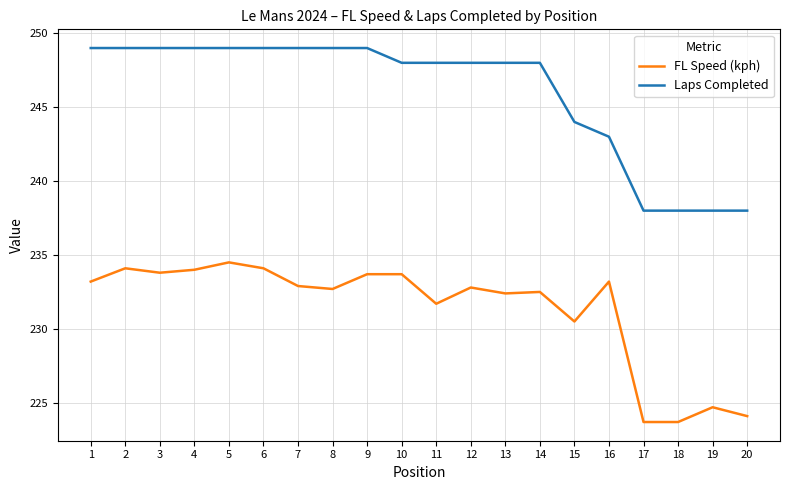

The value of Laps Completed at 2 is 249.0. True or false?

True